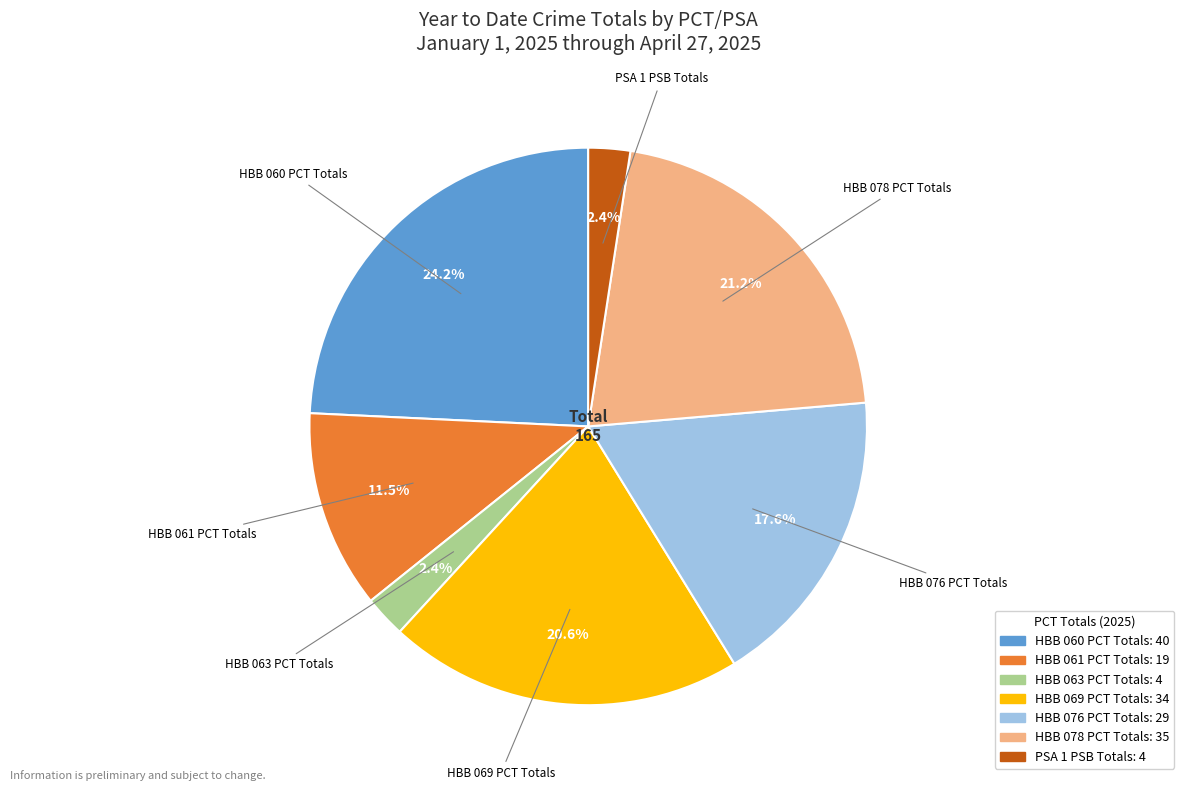

Is there a majority slice in this chart?

No